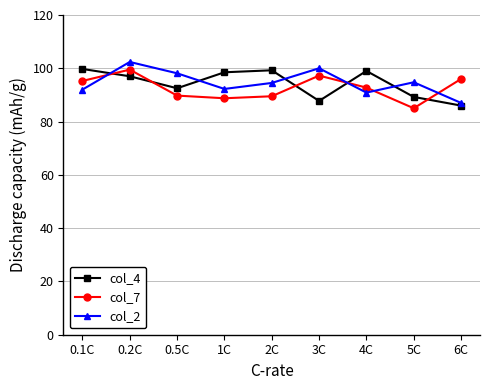

In col_2, how many points are higher than both neighbors (excluding endpoints)?

3